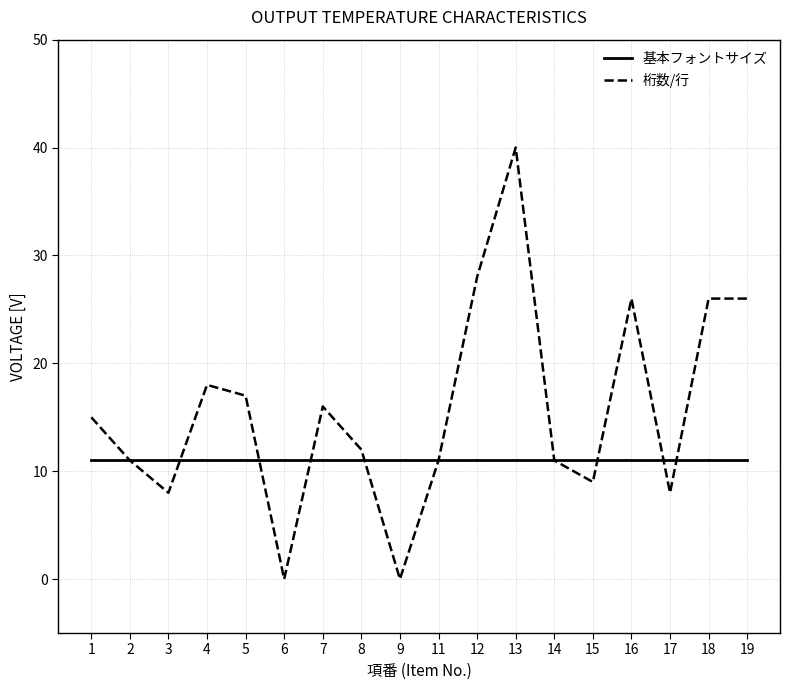

List the series in order of their peak value, highest first.

桁数/行, 基本フォントサイズ